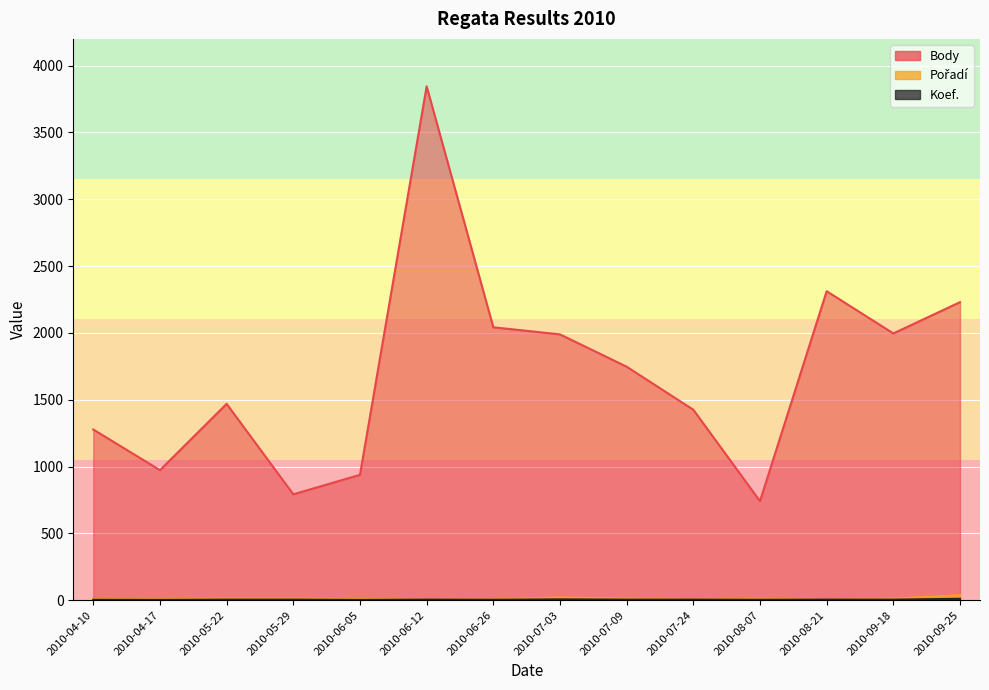

What is the highest value of the Body series?

3845